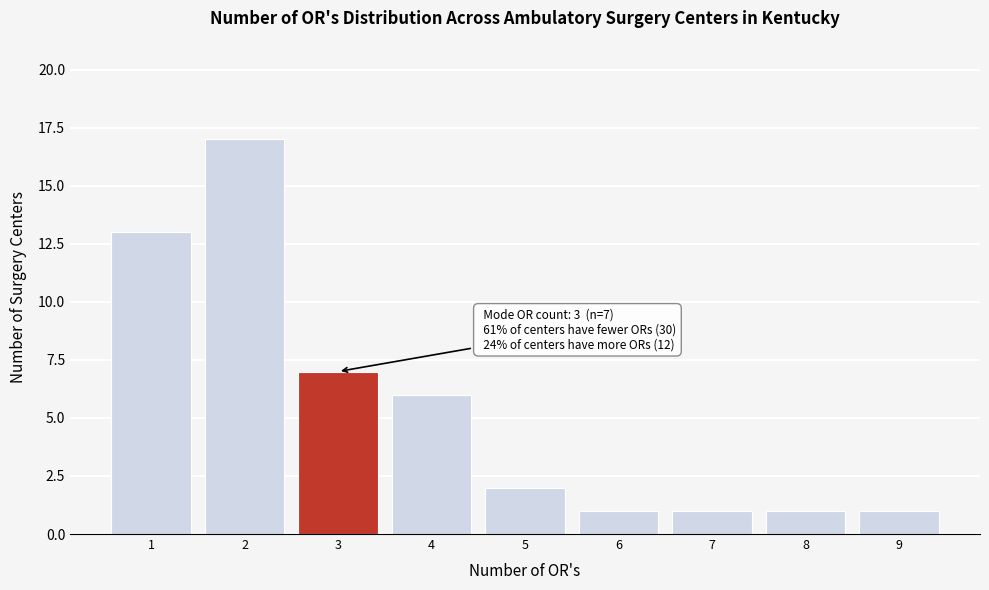

Over which range of the x-axis is the bar tallest?

1.5 to 2.5